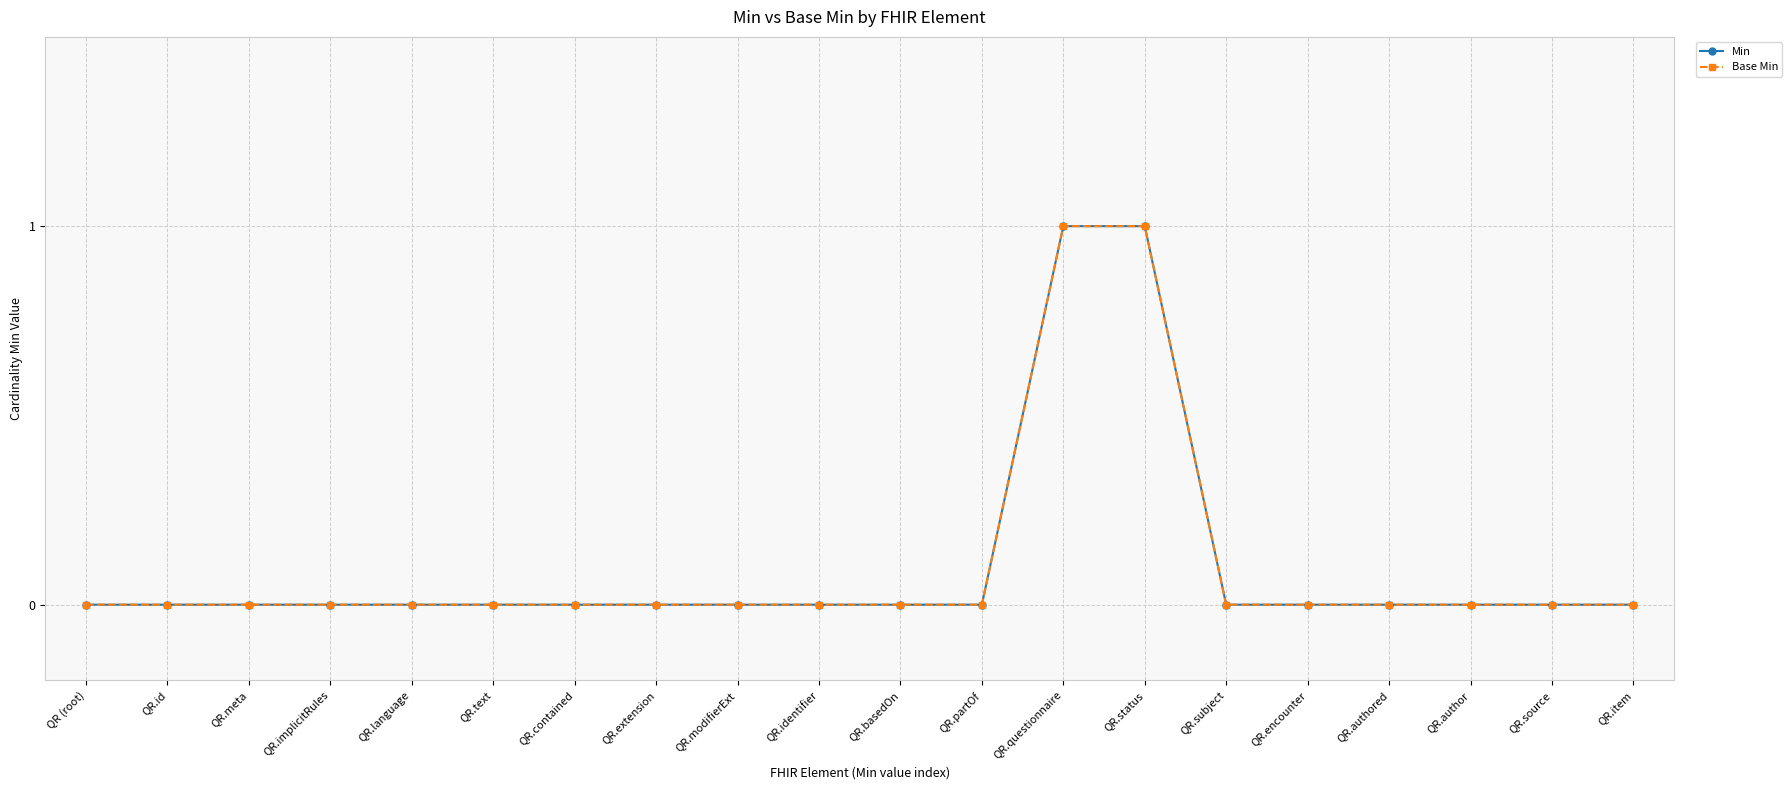

Which category has the highest value across all series?

QR.questionnaire